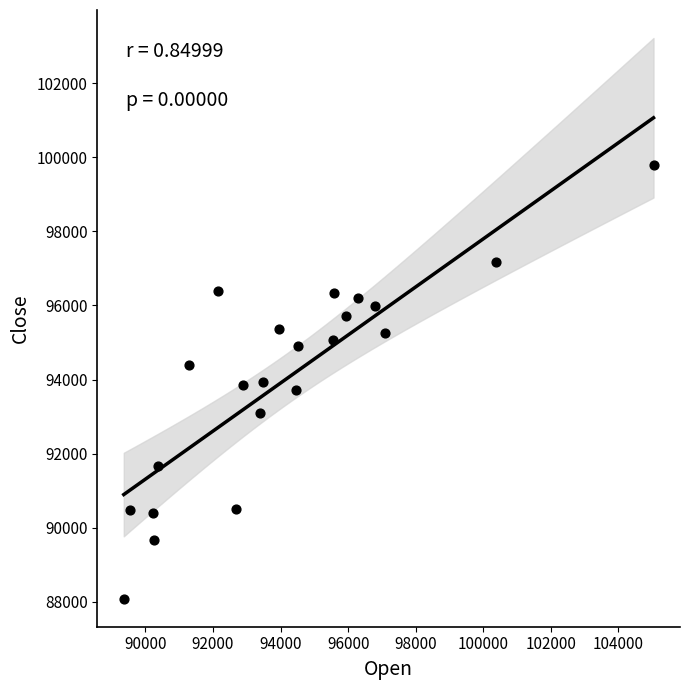

What is the range of X values (max minus min)?

15684